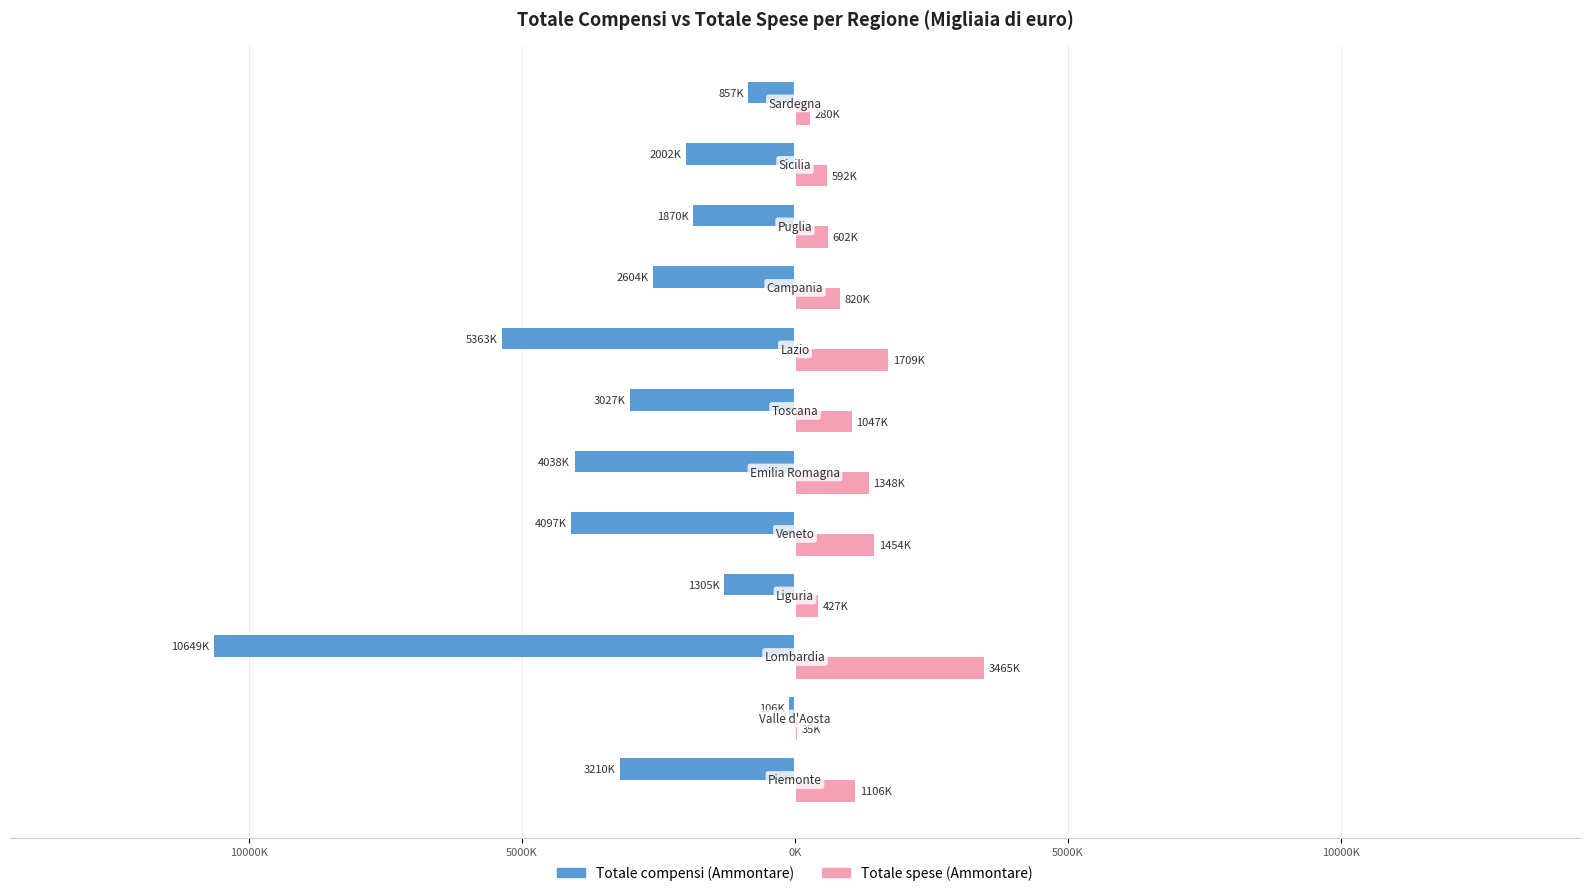

What are all the series names shown in the legend?

Totale compensi (Ammontare), Totale spese (Ammontare)